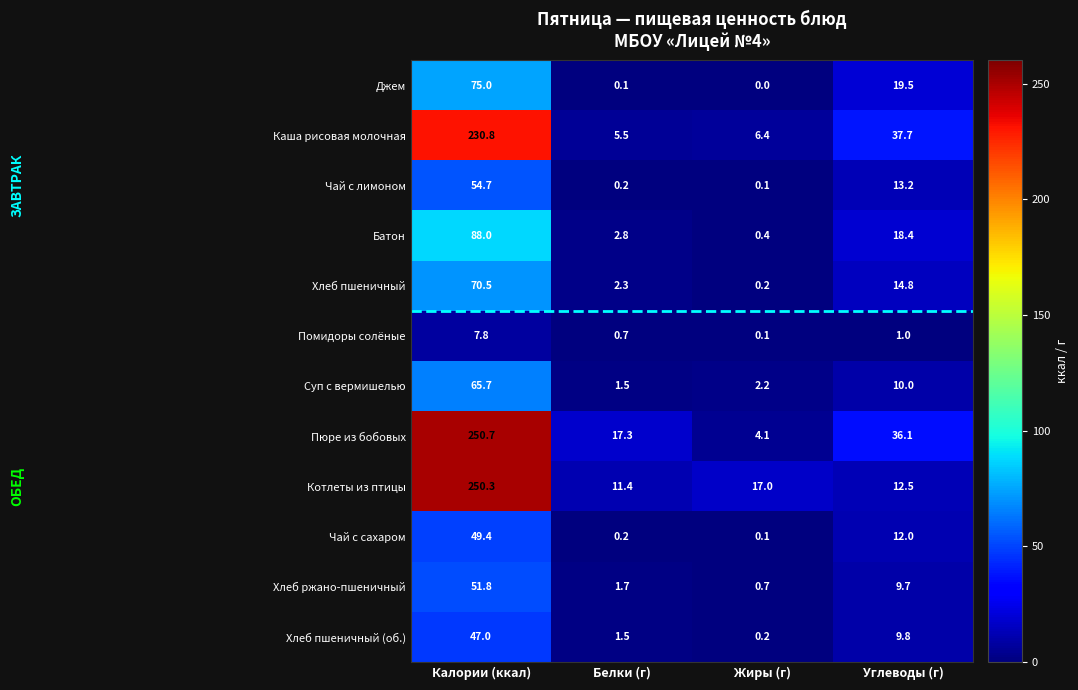

Count the number of data series in this chart.

12